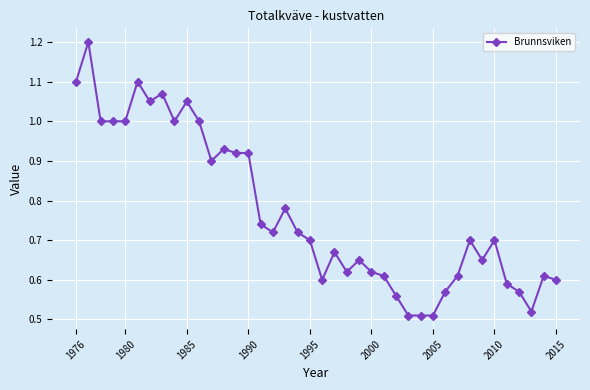

True or false: the data has more than 0 interior local peaks.

True